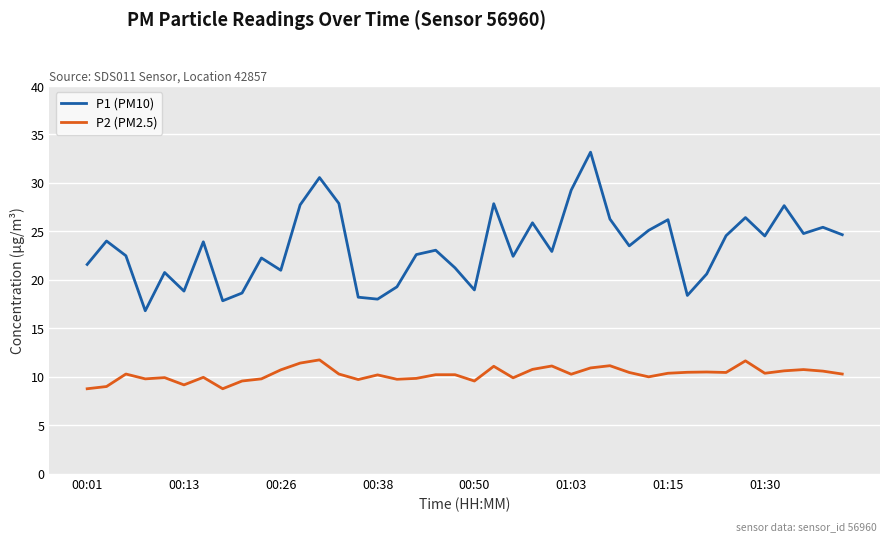

What is the lowest value of the P1 (PM10) series?

16.8